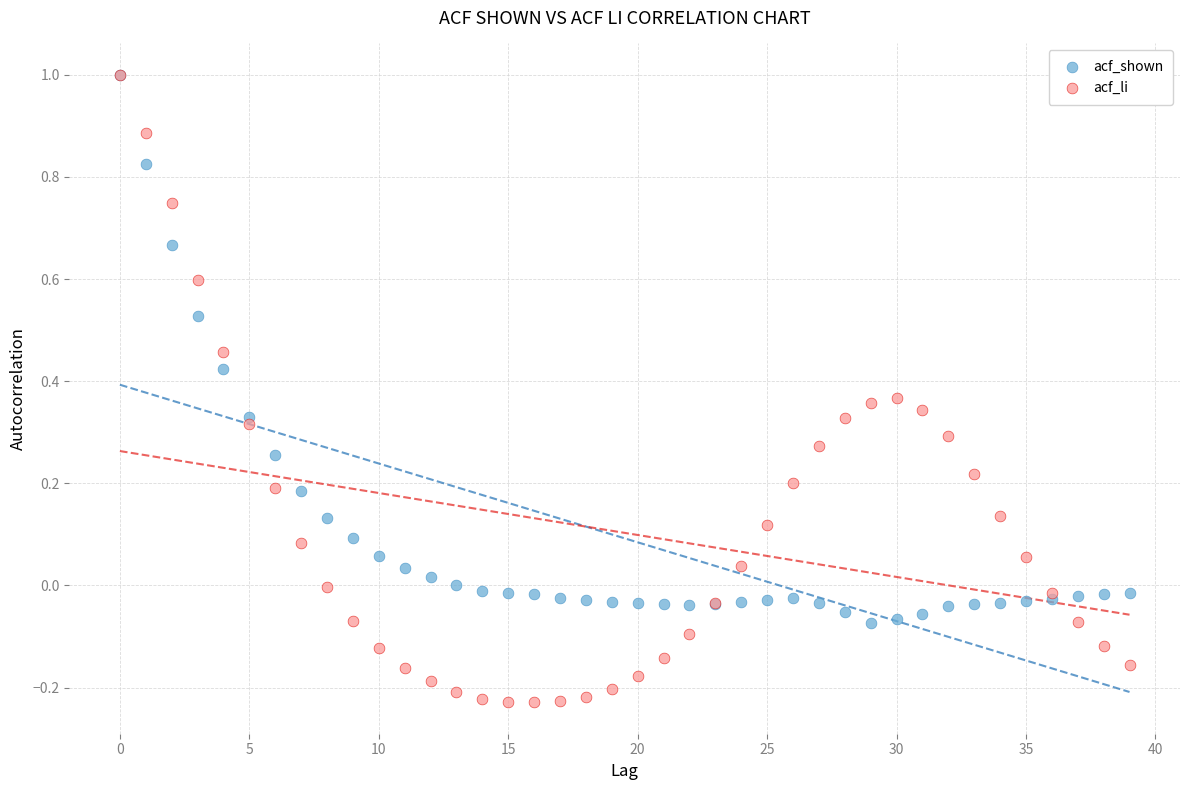

What are all the series names shown in the legend?

acf_shown, acf_li